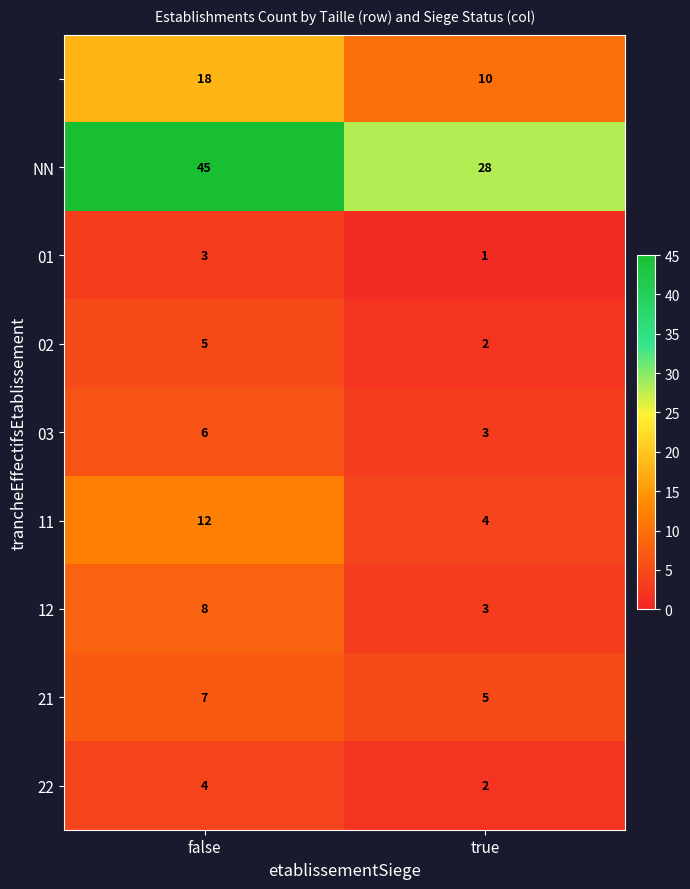

What is the difference between the highest and lowest values at true?

27